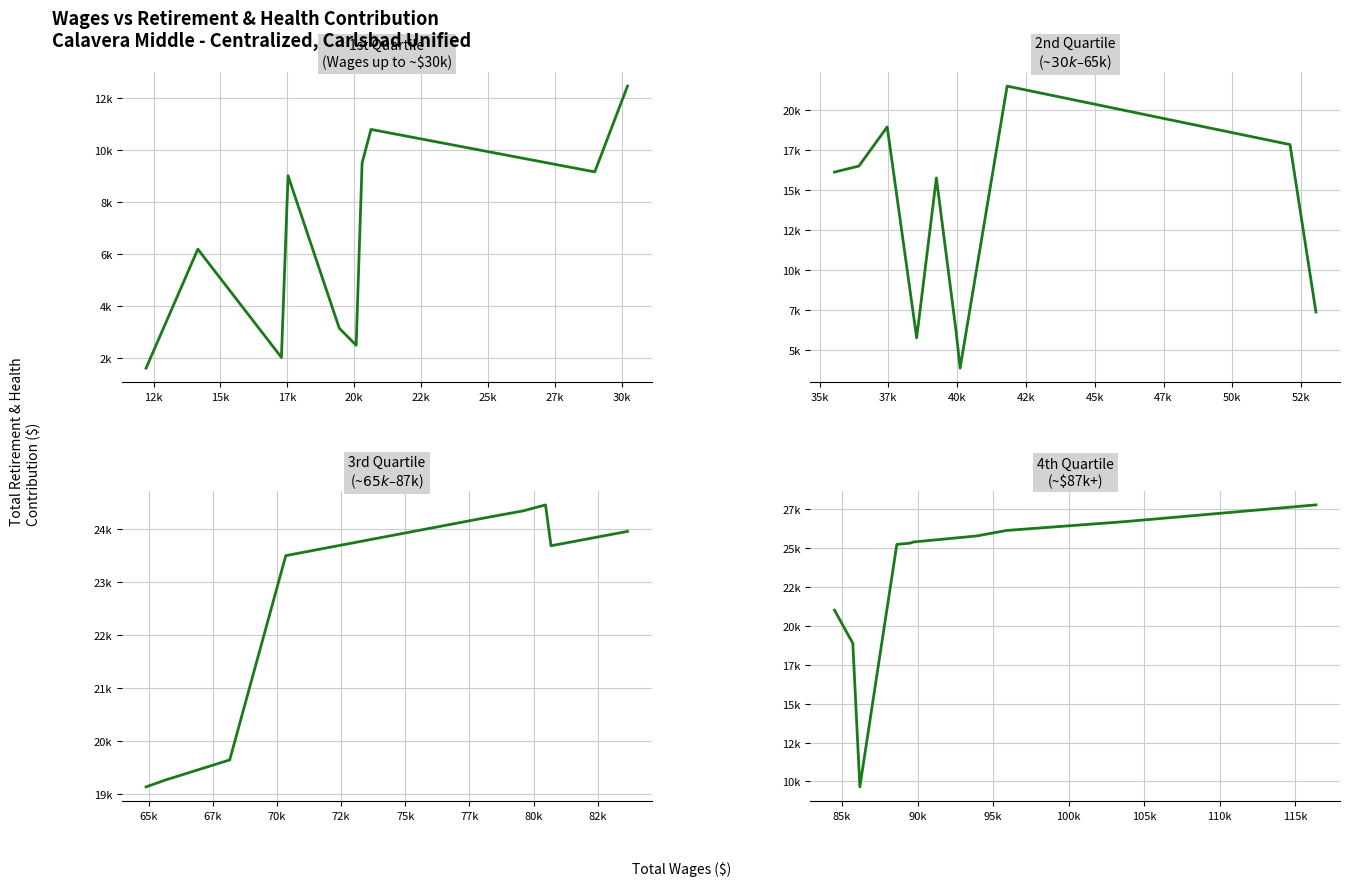

What position from the left is 20k?

5